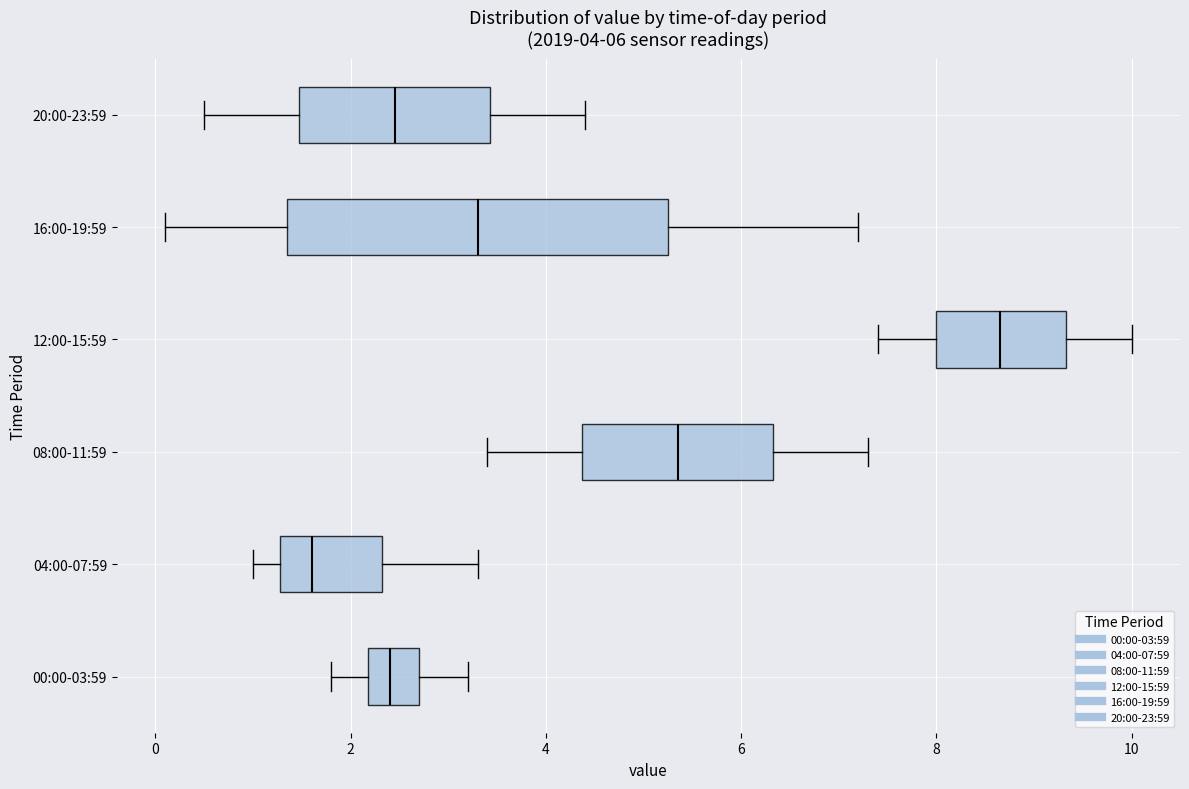

Which box is the widest, from its left edge to its right edge?

16:00-19:59